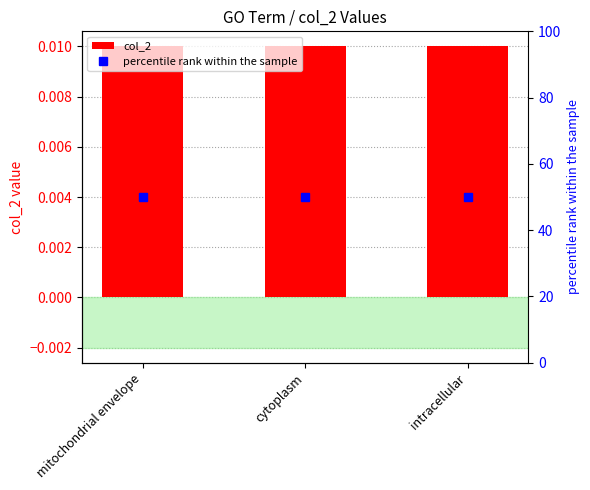

The value of col_2 at mitochondrial envelope is 0.0. True or false?

False